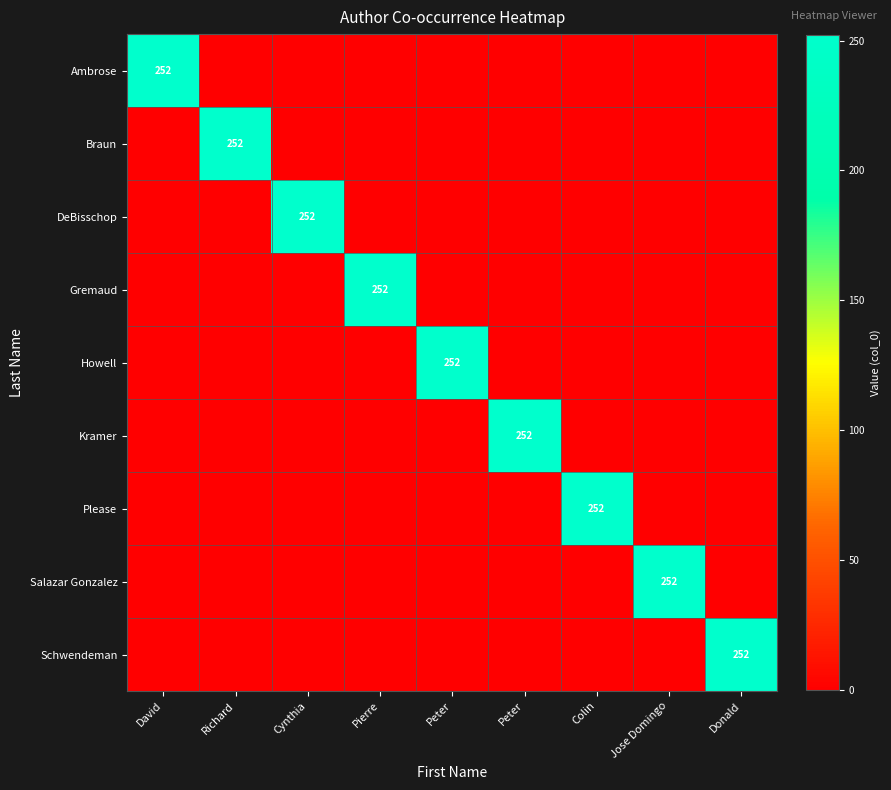

What is the sum of all Braun values?

252